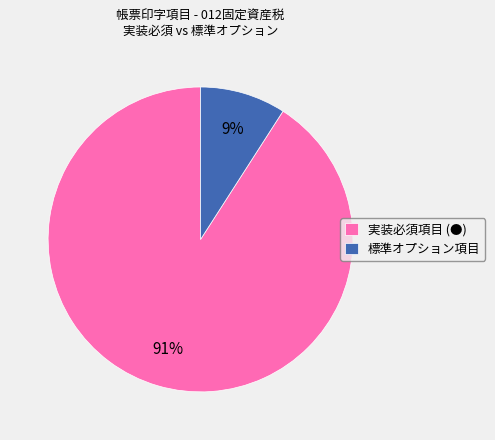

What is the largest slice in the pie chart?

実装必須項目 (●)